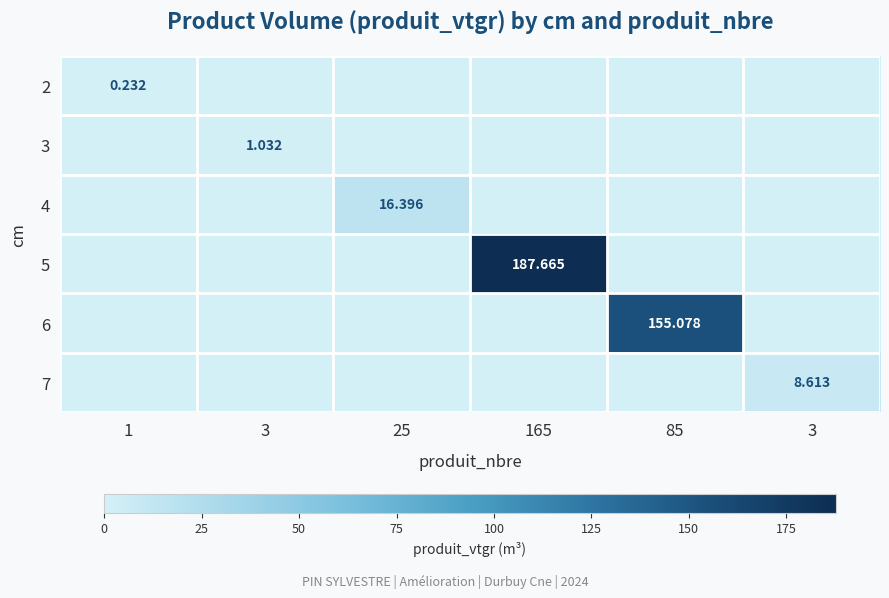

What is the difference between the maximum and minimum values in the 6 series?

155.1